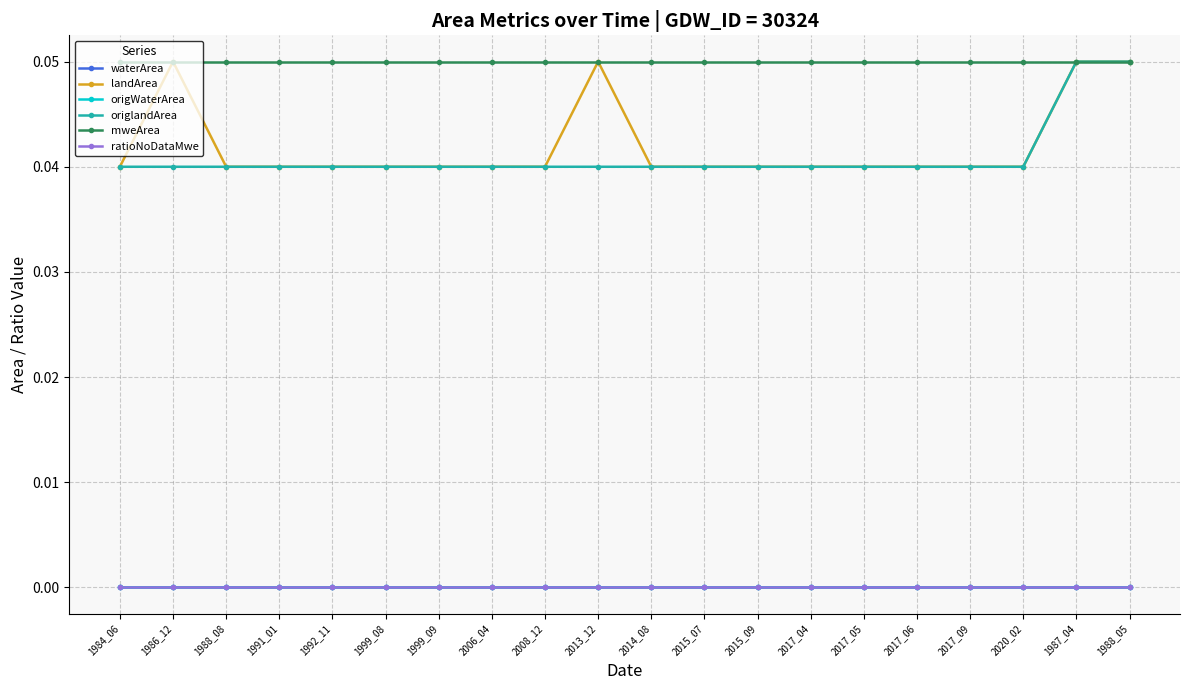

Is this an area chart (filled region under the line)?

No